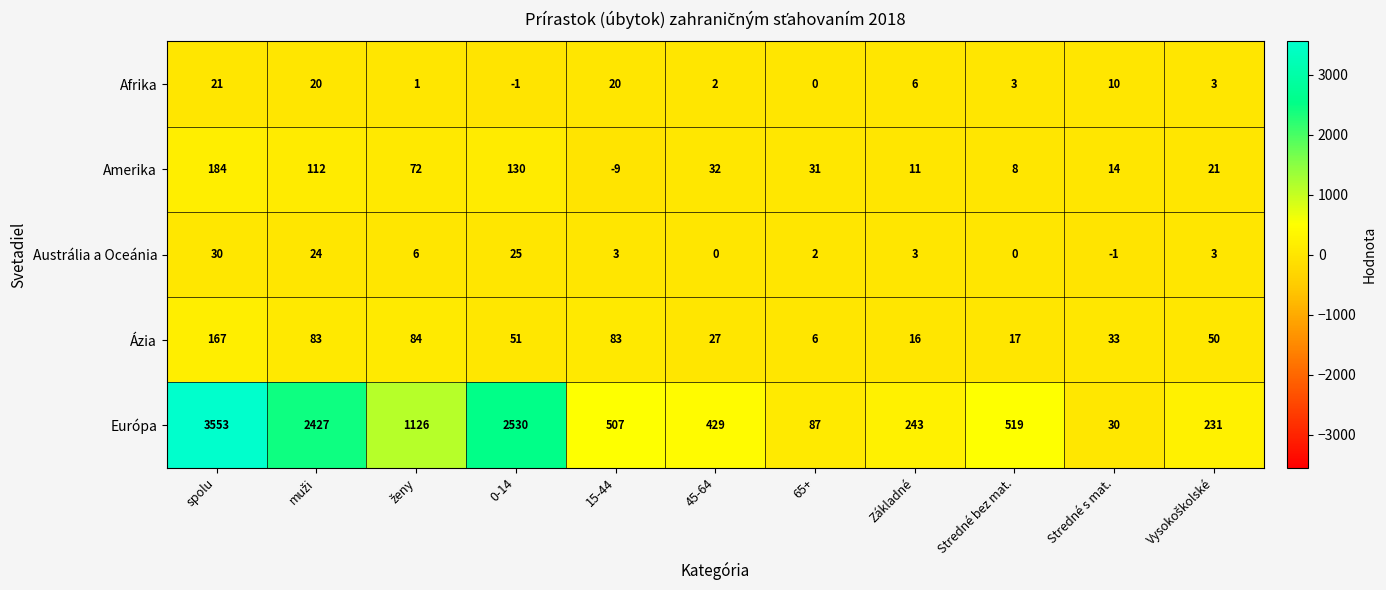

What is the sum of all Amerika values?

606